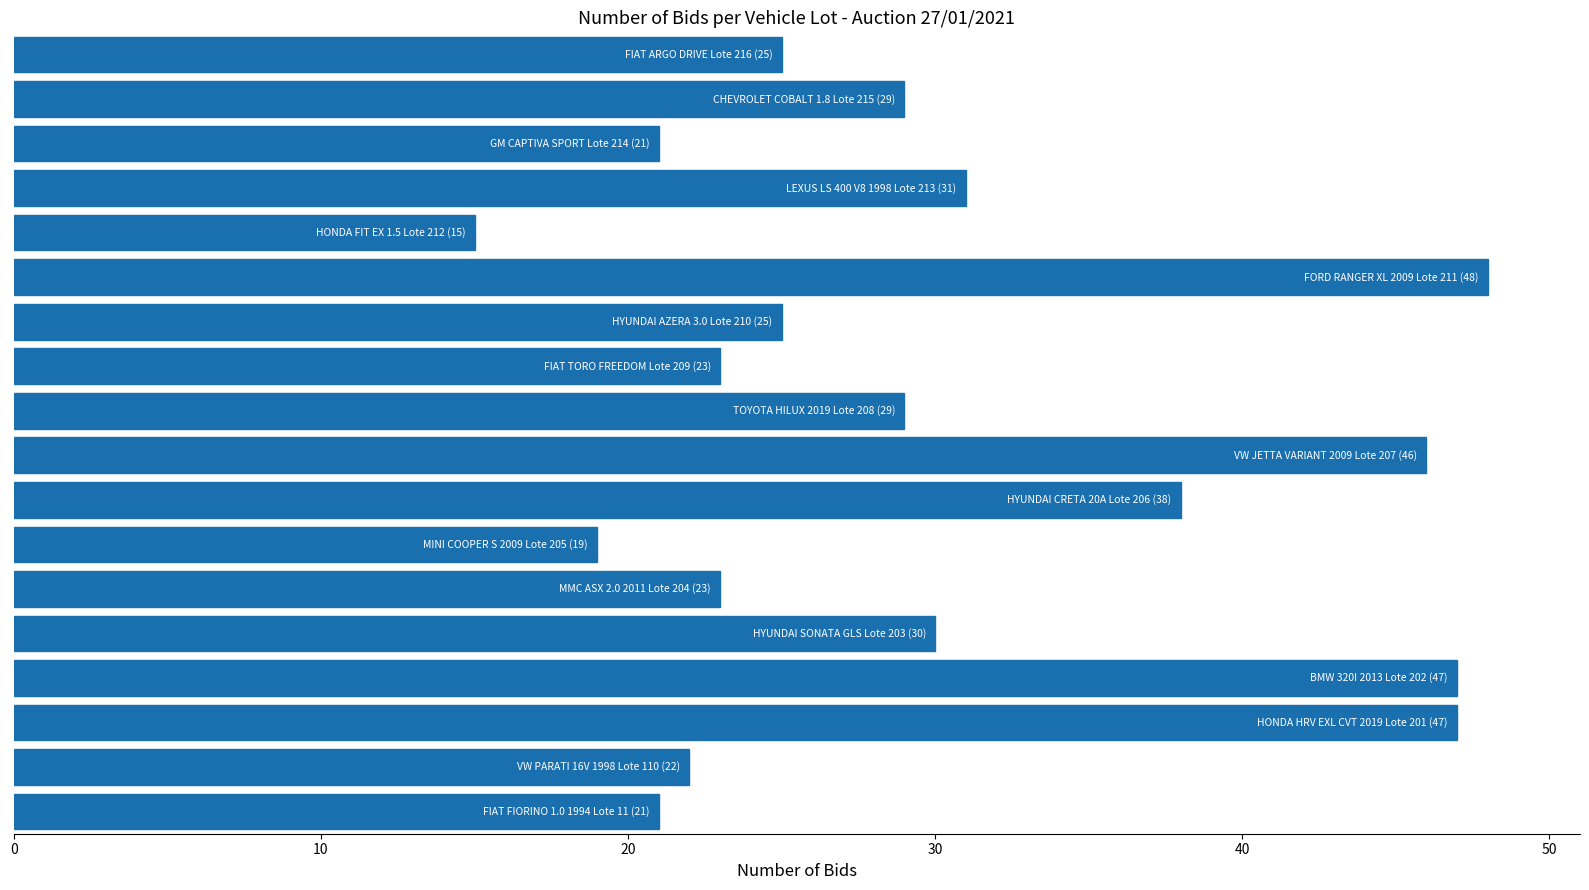

Count the number of categories in the chart.

18